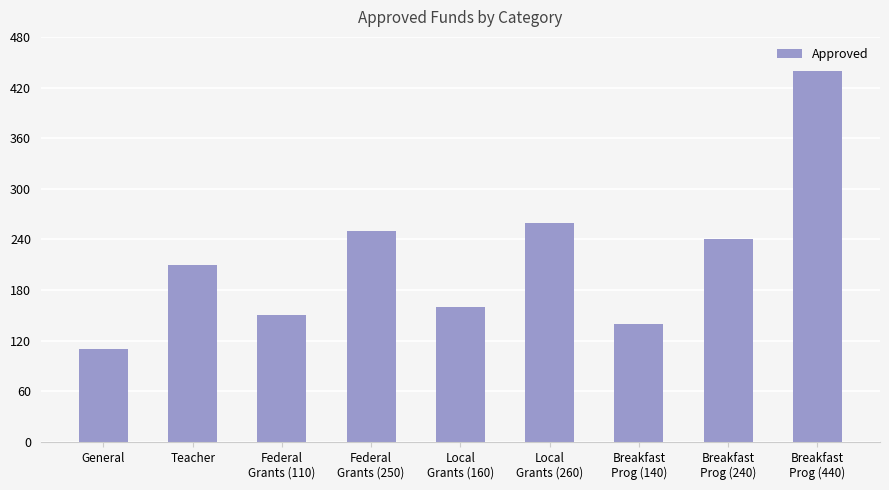

Is it true that the value at Breakfast
Prog (240) is 240?

True